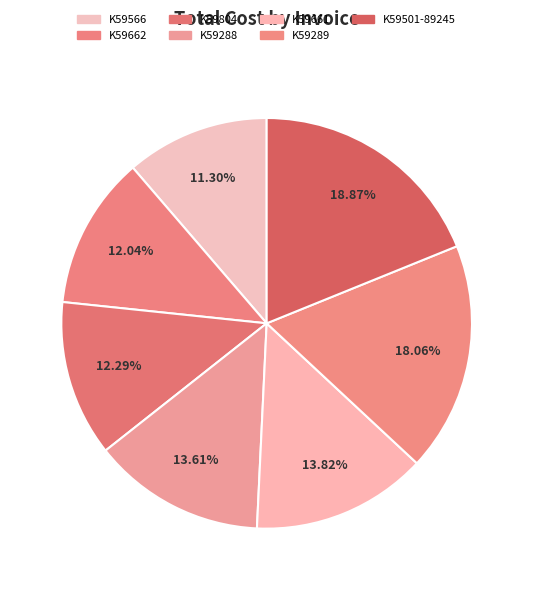

Does K59661 represent more than half of the total?

No